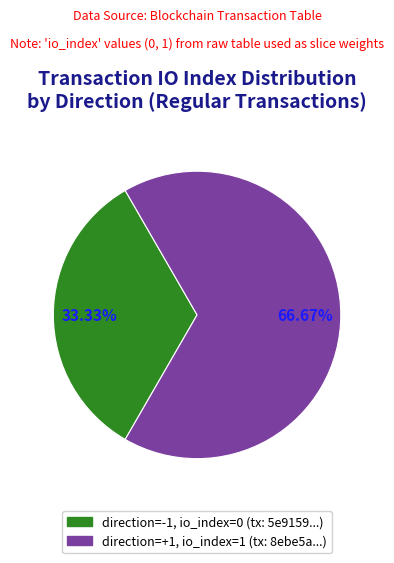

Is there any slice that represents more than half of the pie?

Yes